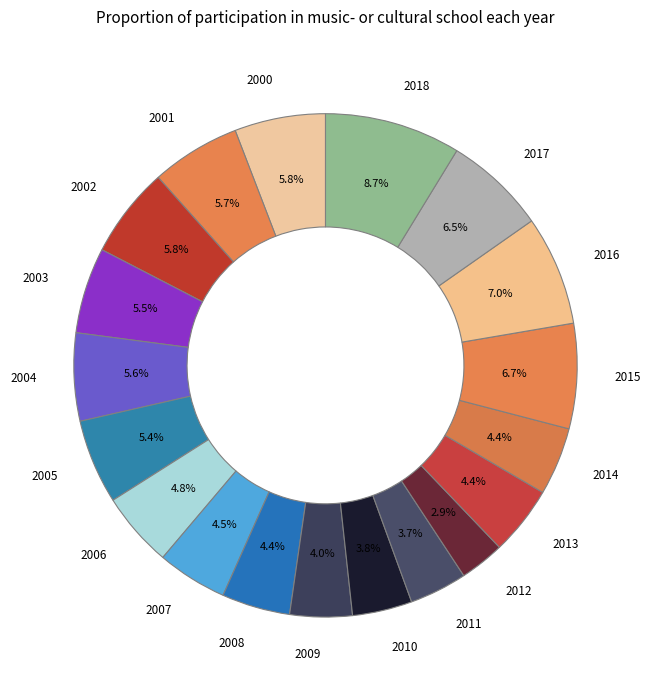

Is there any slice that represents more than half of the pie?

No